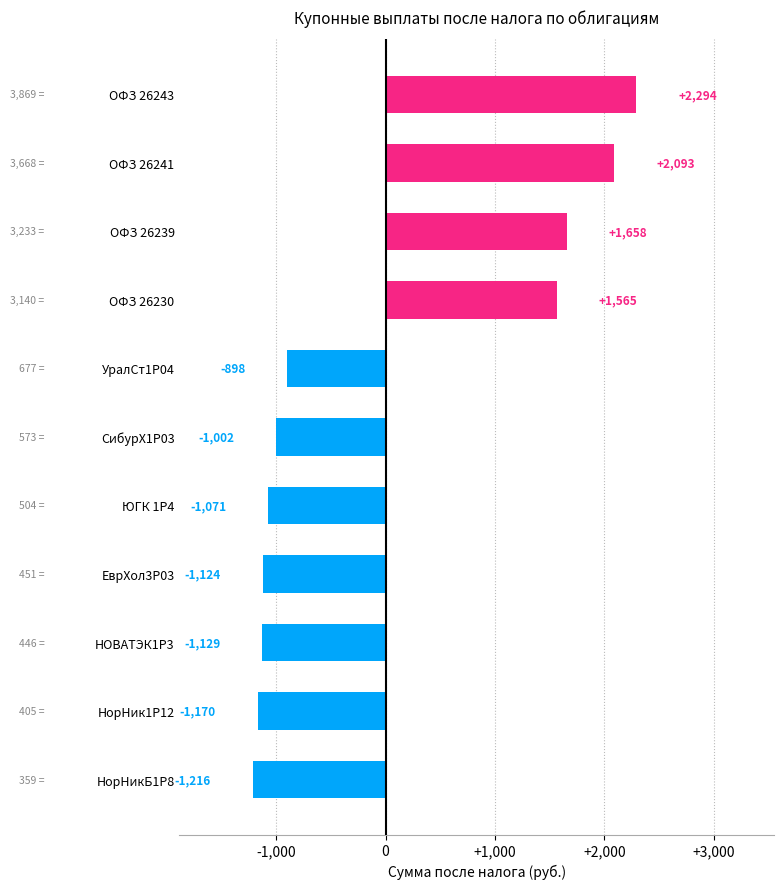

What is the minimum value shown in the chart?

-1215.7